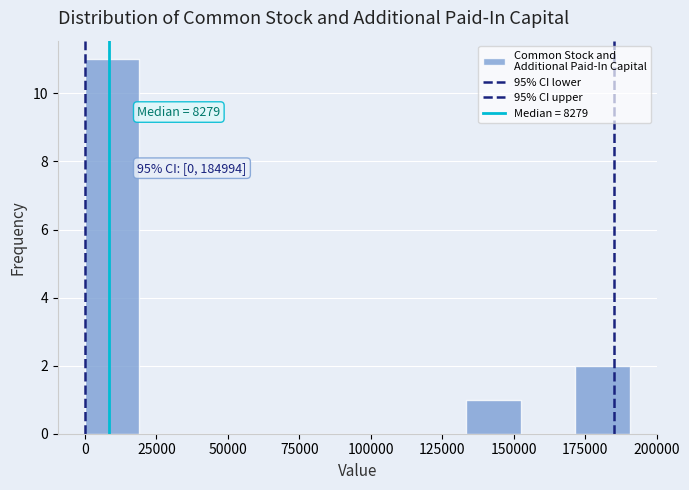

Around what value on the x-axis is the tallest bar? Give the approximate position of its centre, as read against the axis.

10000